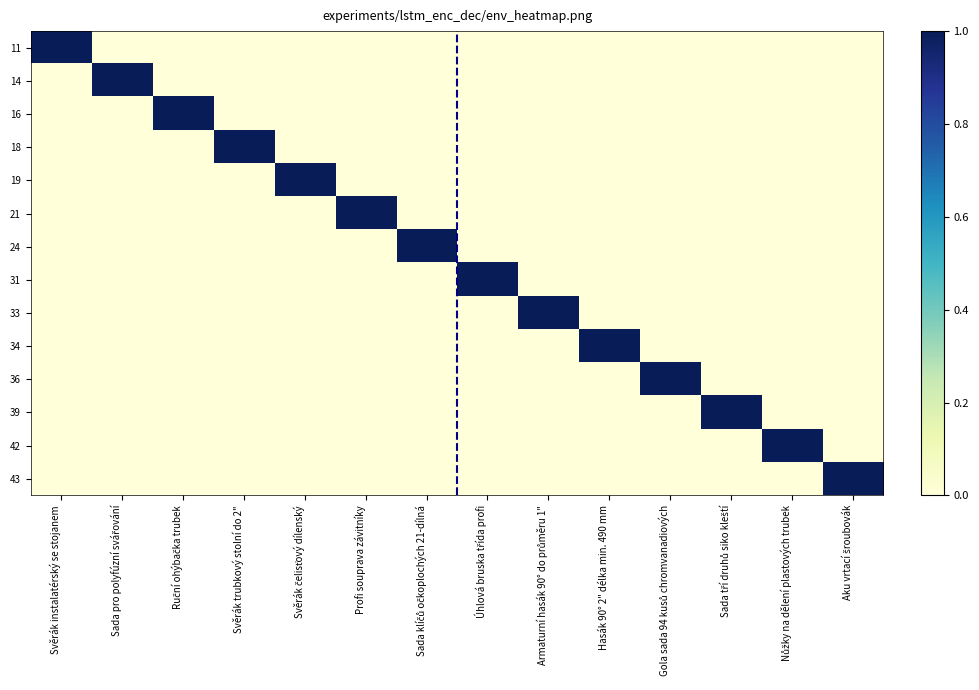

Which category has the lowest value across all series?

Sada pro polyfúzní svářování